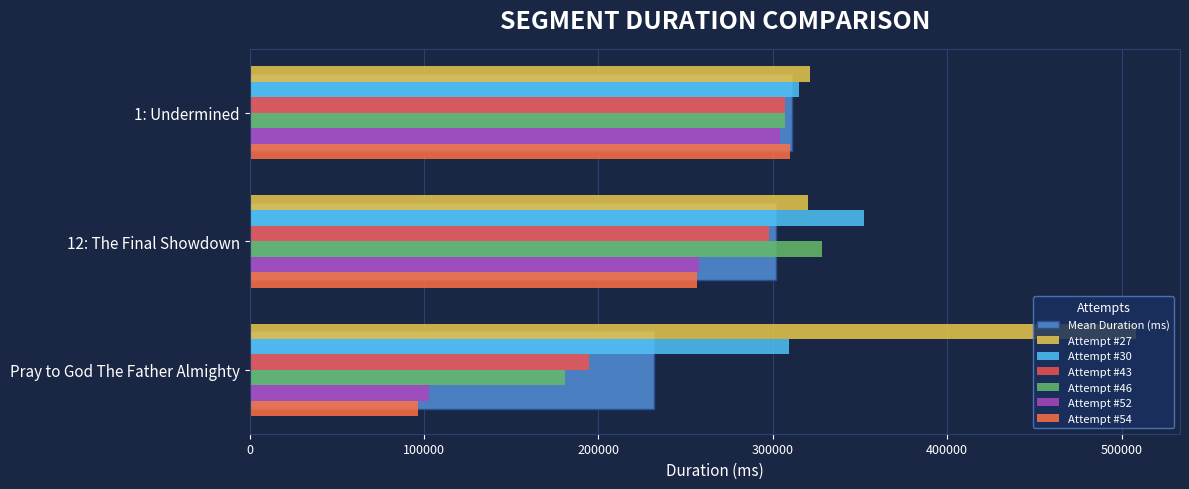

What is the difference between the maximum and minimum values in the Attempt #30 series?

43038.0